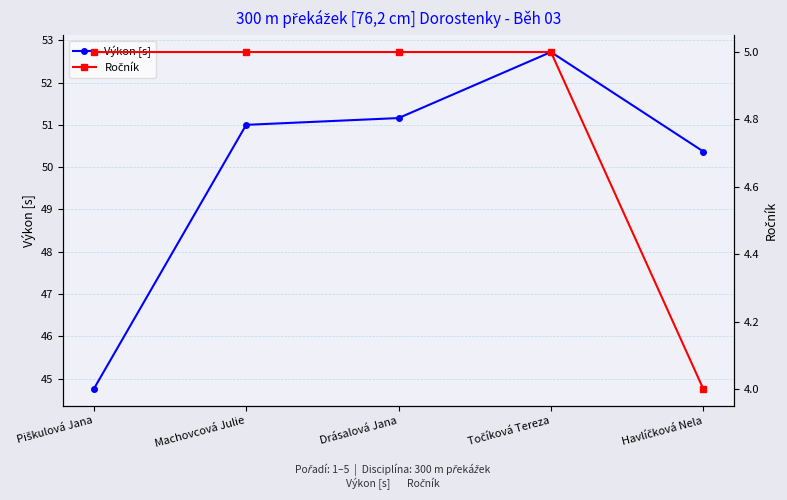

Is it true that Ročník equals 6.6 at Machovcová Julie?

False